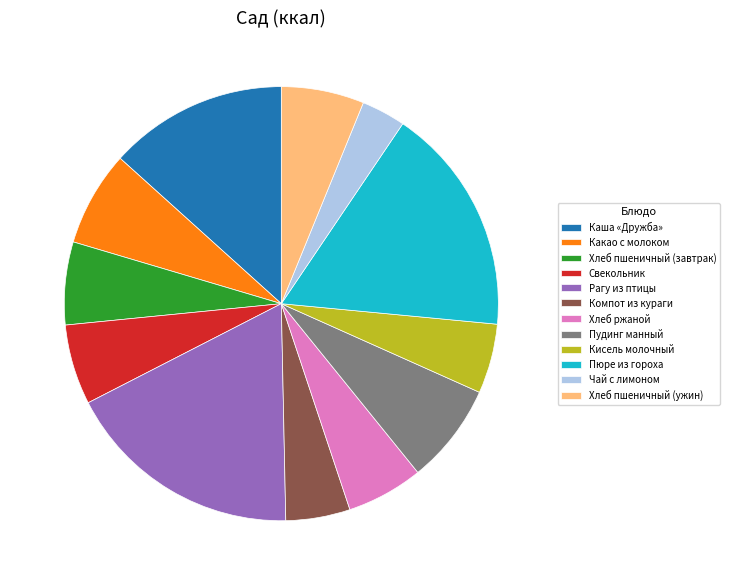

How many segments does this pie chart have?

12